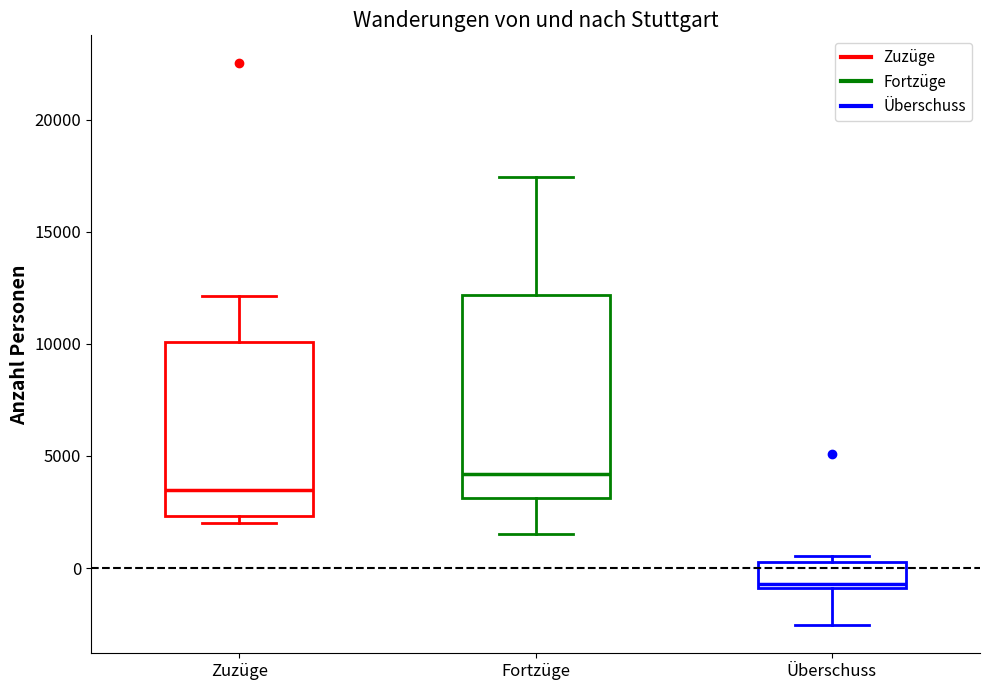

Where does the upper whisker of the box for Fortzüge end on the y-axis? The values are not printed on the chart, so give them approximately, as read against the axis.

17500